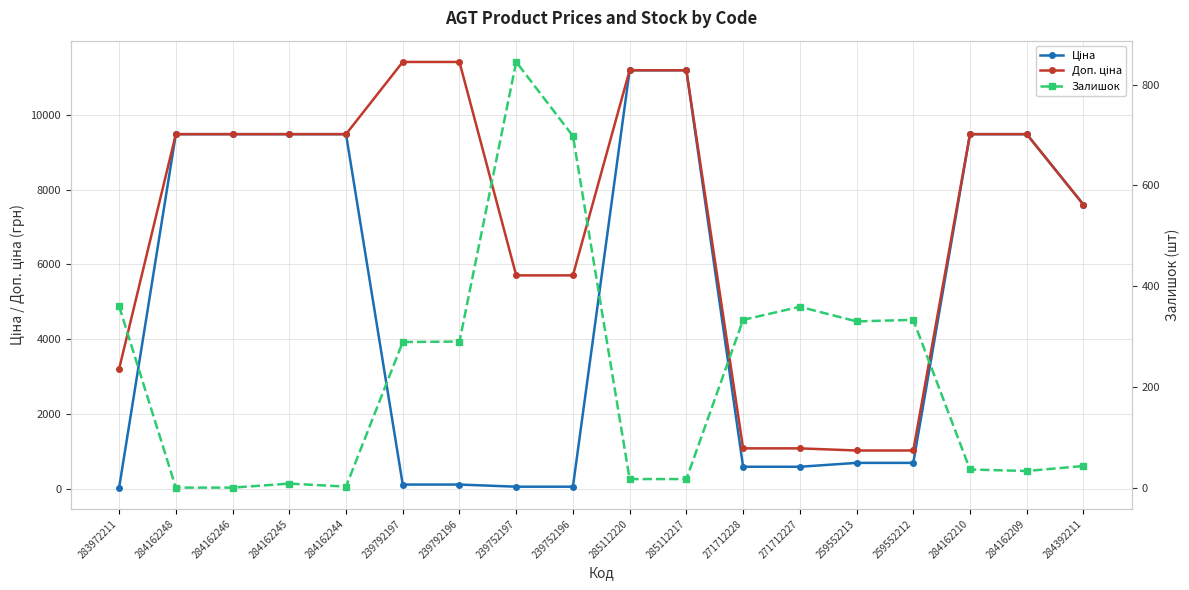

Which series changed the most between 283972211 and 239792197?

Доп. ціна